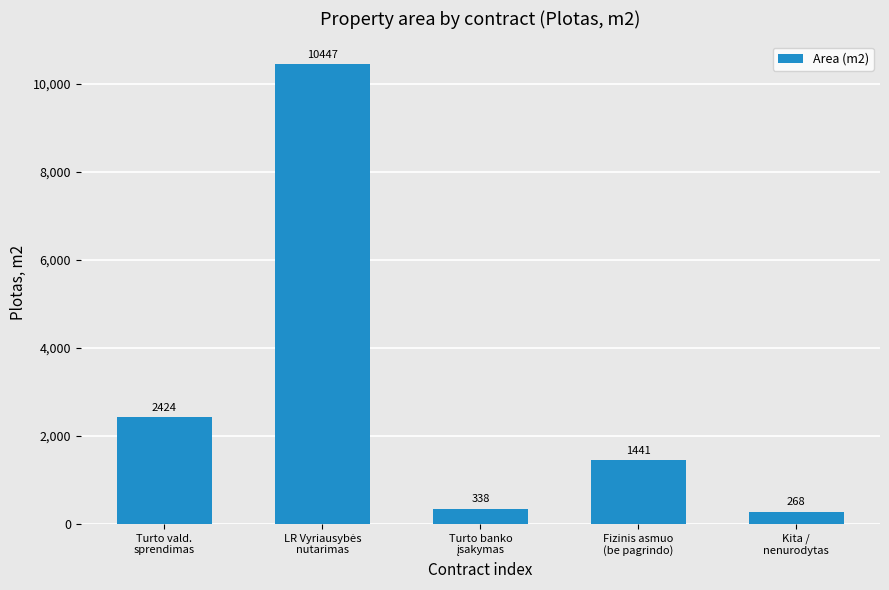

What is the smallest value displayed?

268.0